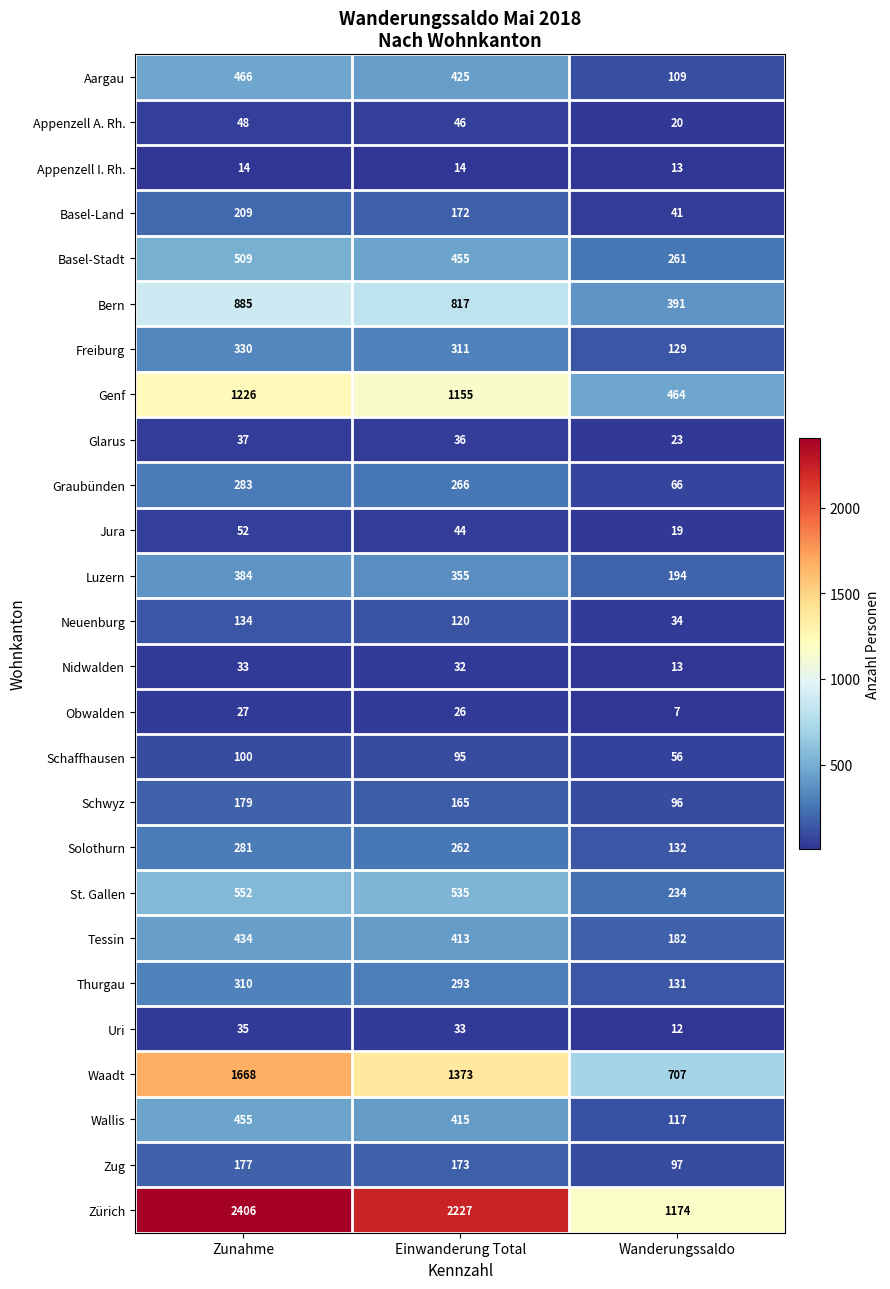

What is the difference between the St. Gallen values at Zunahme and Einwanderung Total?

17